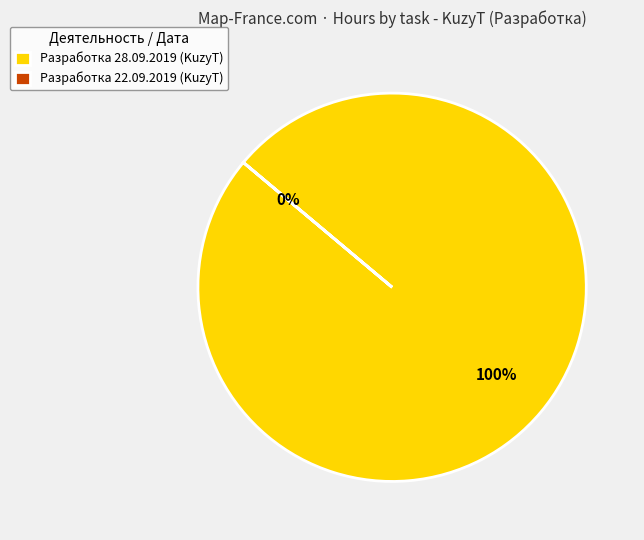

Is it true that 28.09.2019 KuzyT Разработка is 100% of the pie?

True